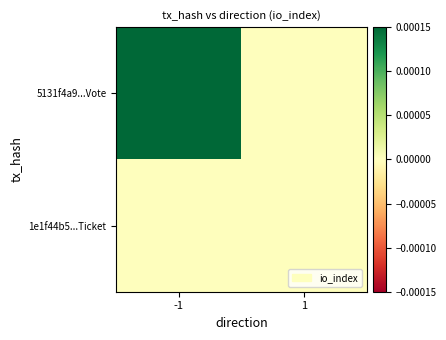

Count the number of categories in the chart.

2